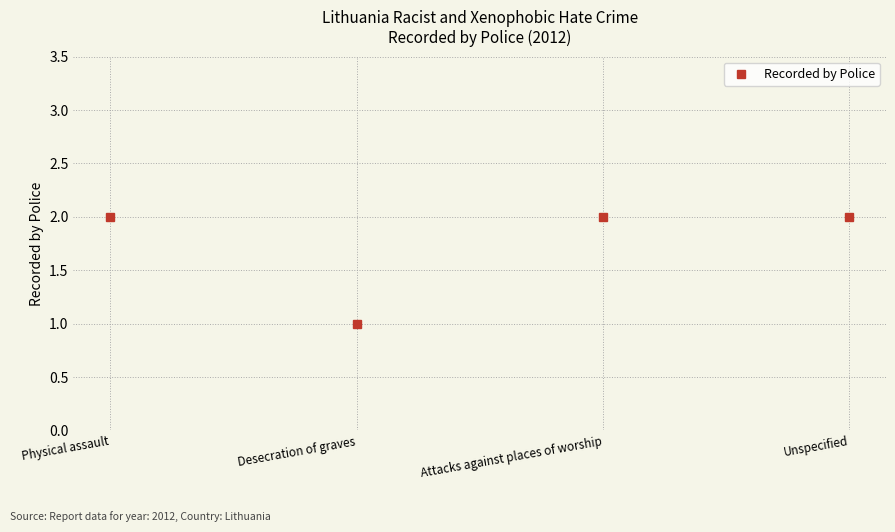

How many categories are shown in the chart?

4